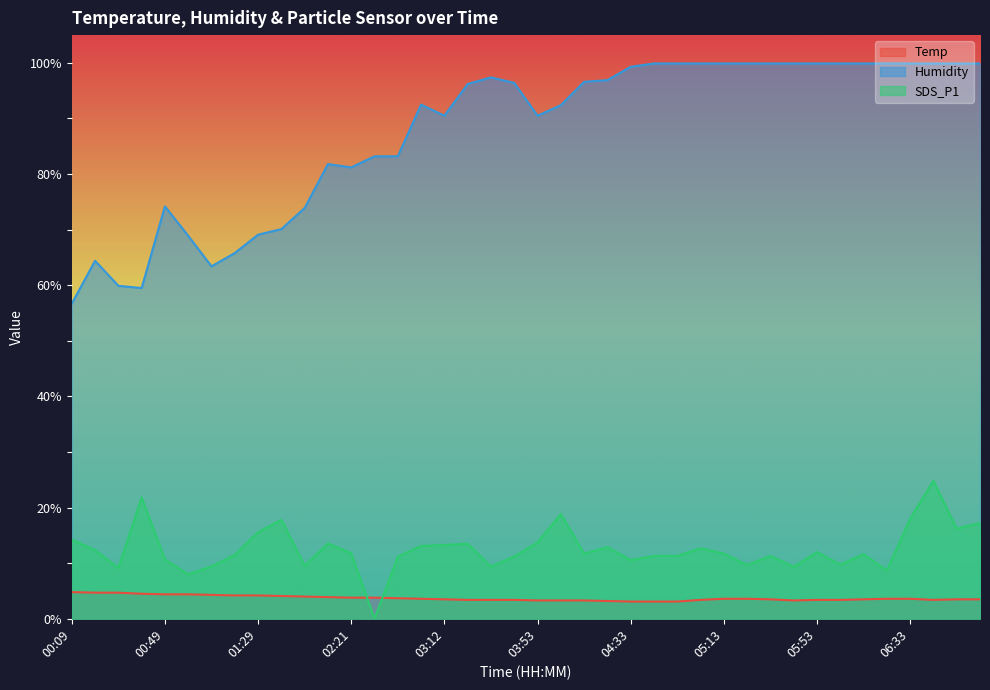

How many intersections are there between Temp and SDS_P1?

2